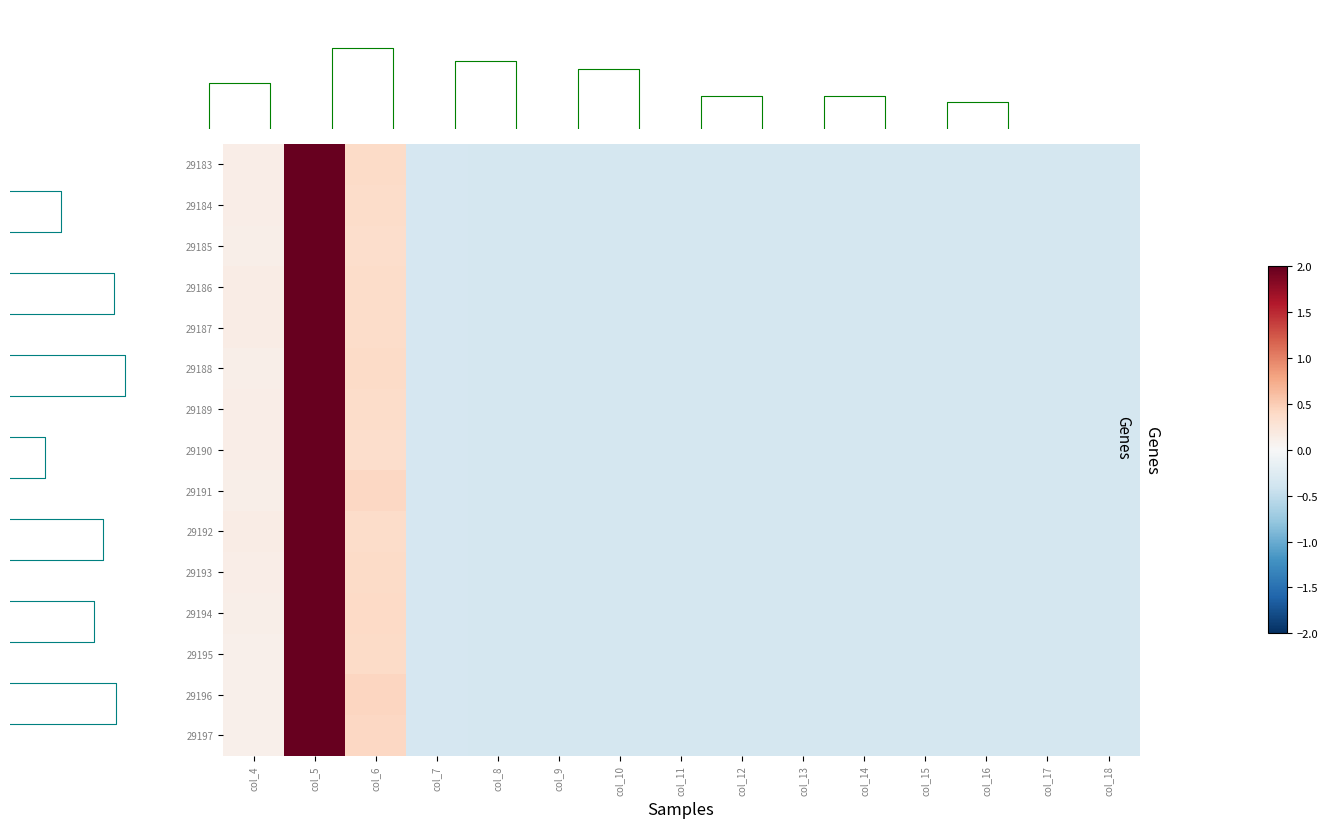

How many values in 29193 are below zero?

12